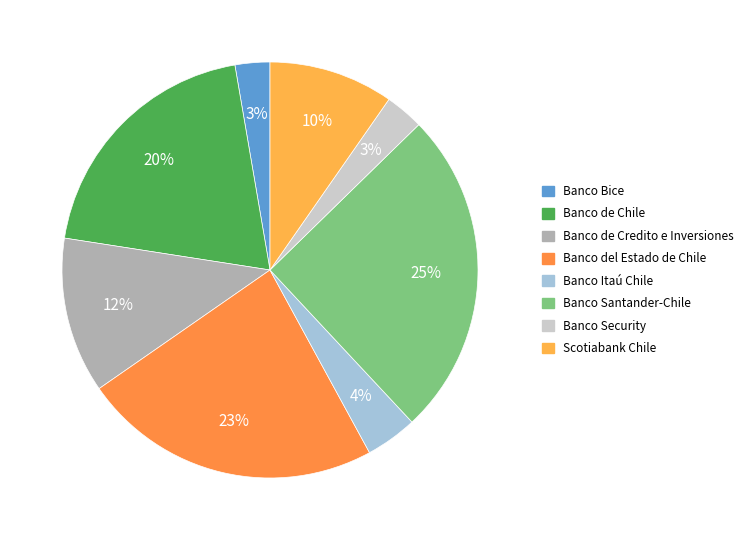

Is the sum of Banco Itaú Chile and Banco de Chile greater than half?

No